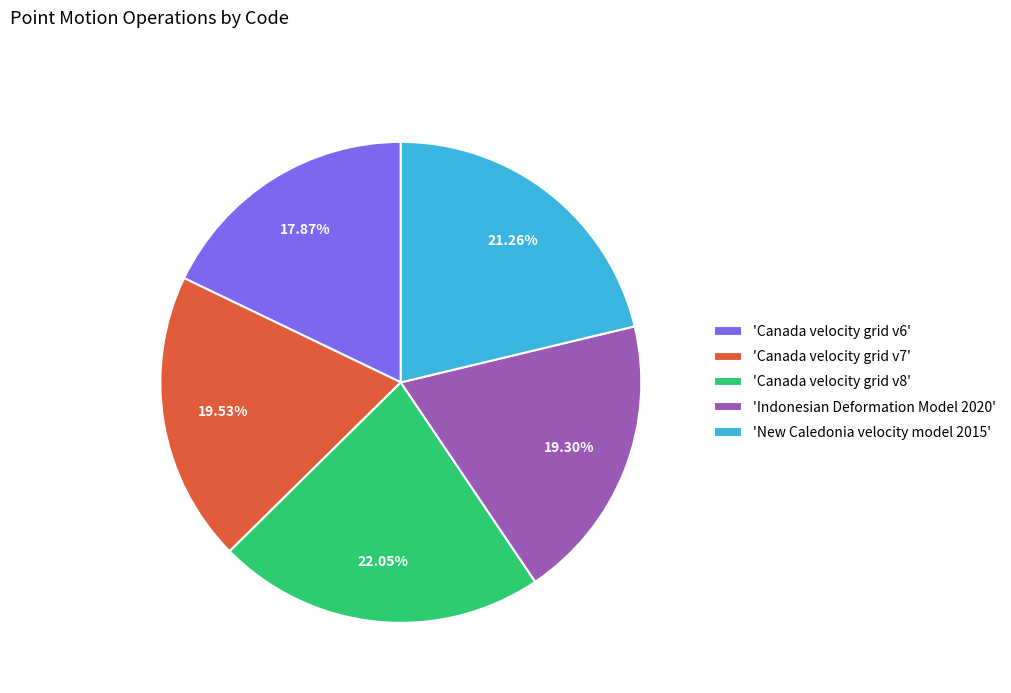

Do 'Canada velocity grid v7' and 'Canada velocity grid v8' together represent more than half of the pie?

No